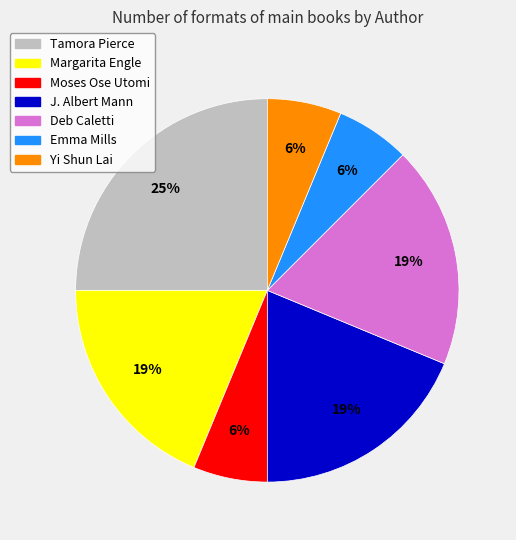

Combined, do Moses Ose Utomi and Margarita Engle account for over 50%?

No